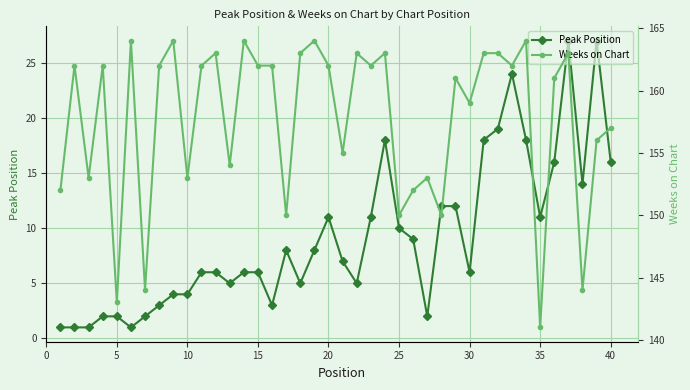

How many lines are shown in the chart?

2